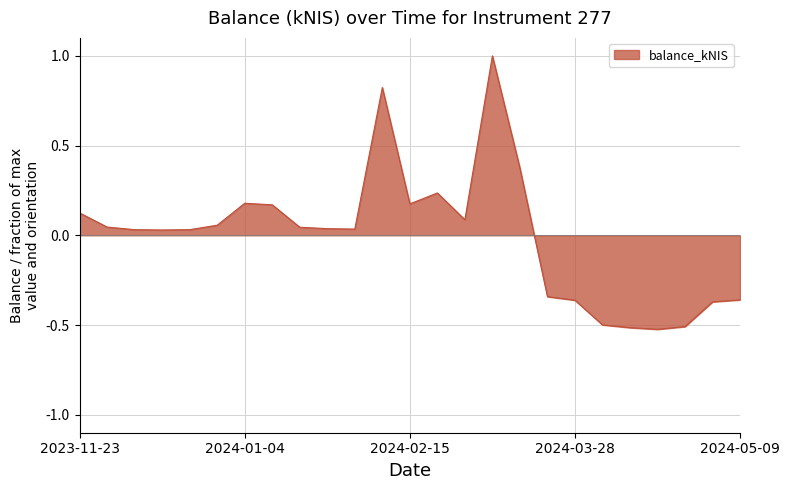

What is the greatest value displayed?

1.0